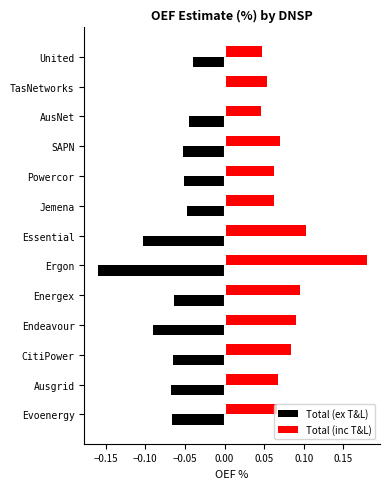

What is the sum of all Total (ex T&L) values?

-0.9